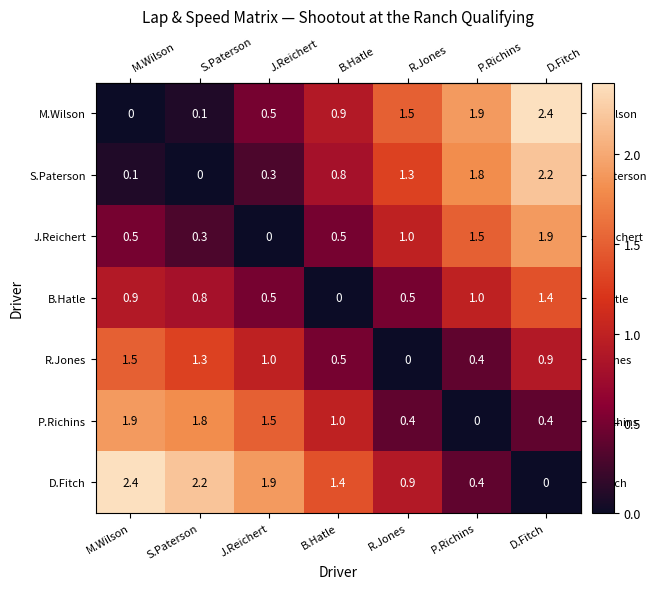

What is the maximum value for B.Hatle?

1.4